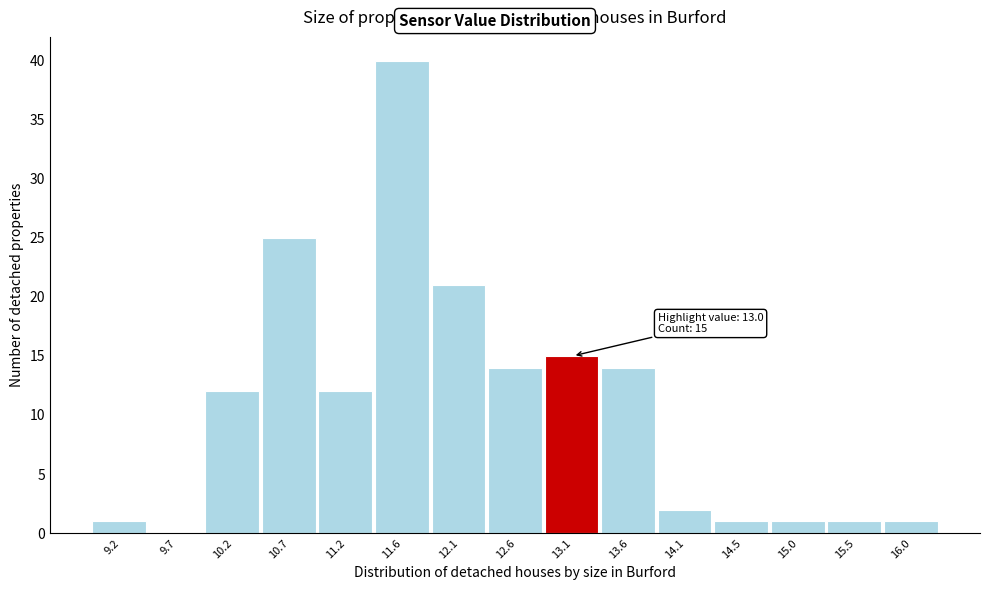

Over which range of the x-axis is the bar tallest?

11.40 to 11.90